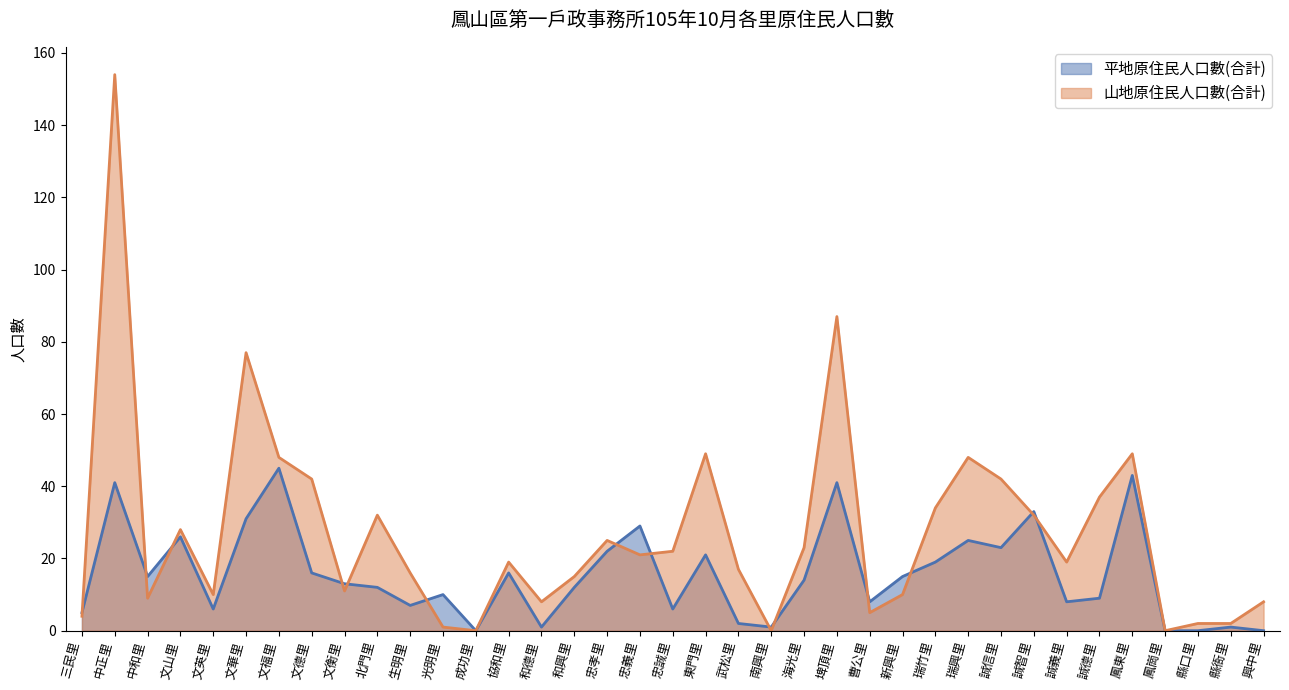

The 山地原住民人口數(合計) series shows 8 at 和德里. True or false?

True